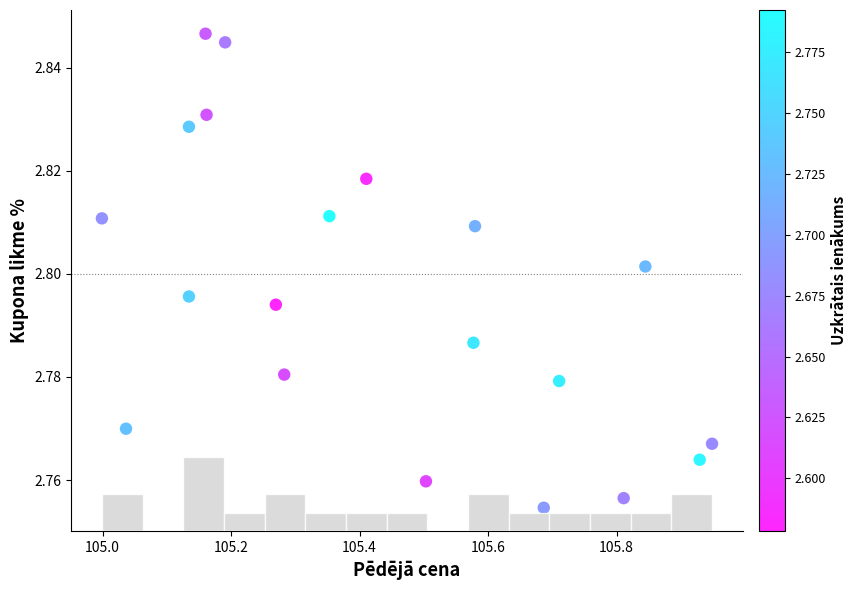

Count the number of points in this scatter plot.

20